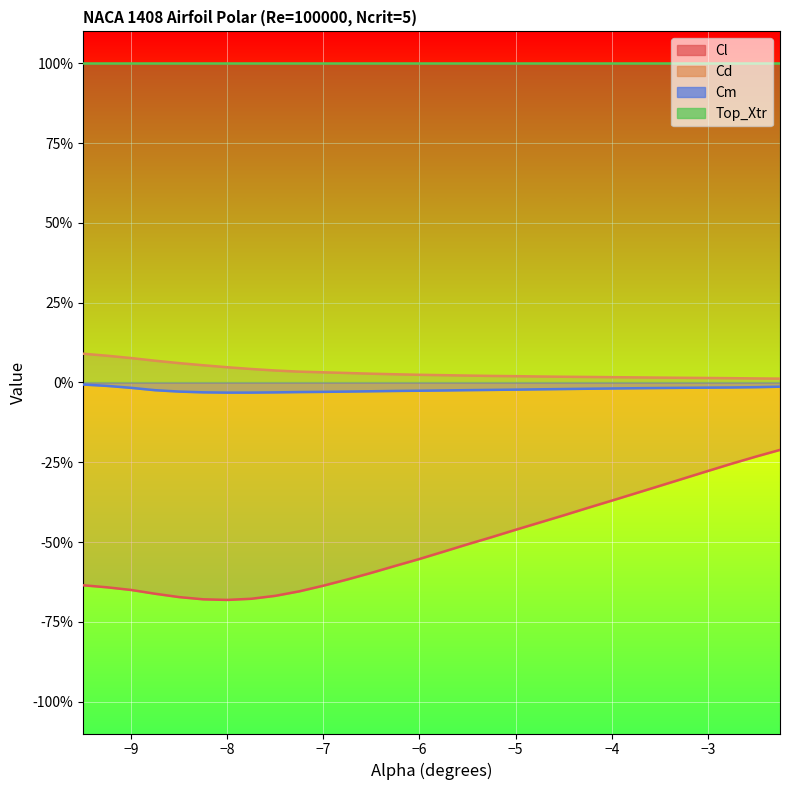

Is it true that Cl equals -0.2 at -4.75?

False